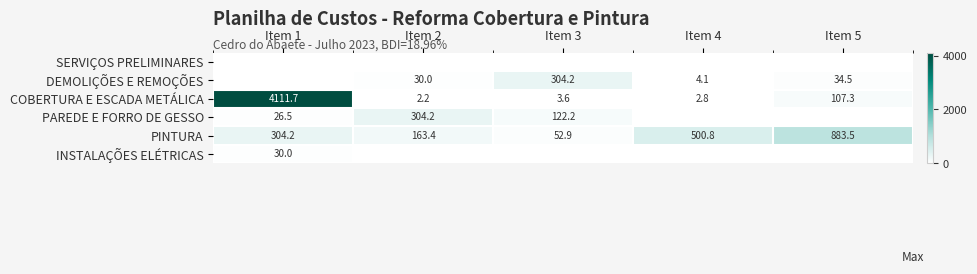

What is the difference between the maximum and minimum values in the COBERTURA E ESCADA METÁLICA series?

4109.5